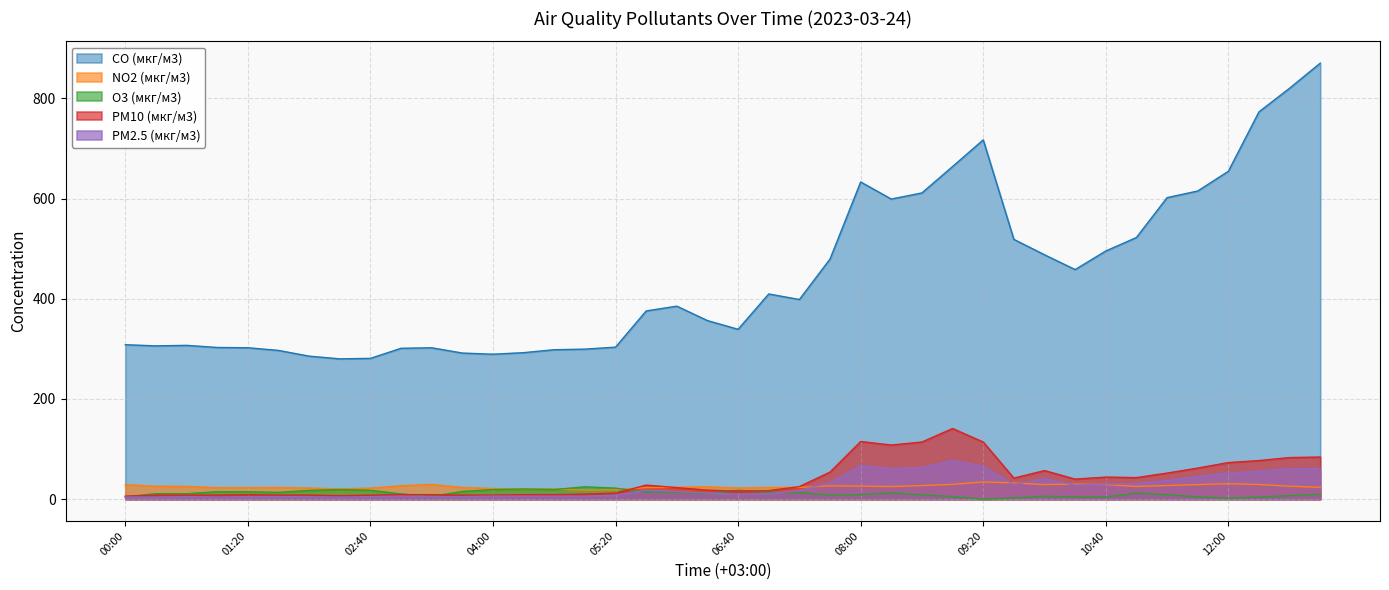

What is the total value across all series at 10:20?

560.6